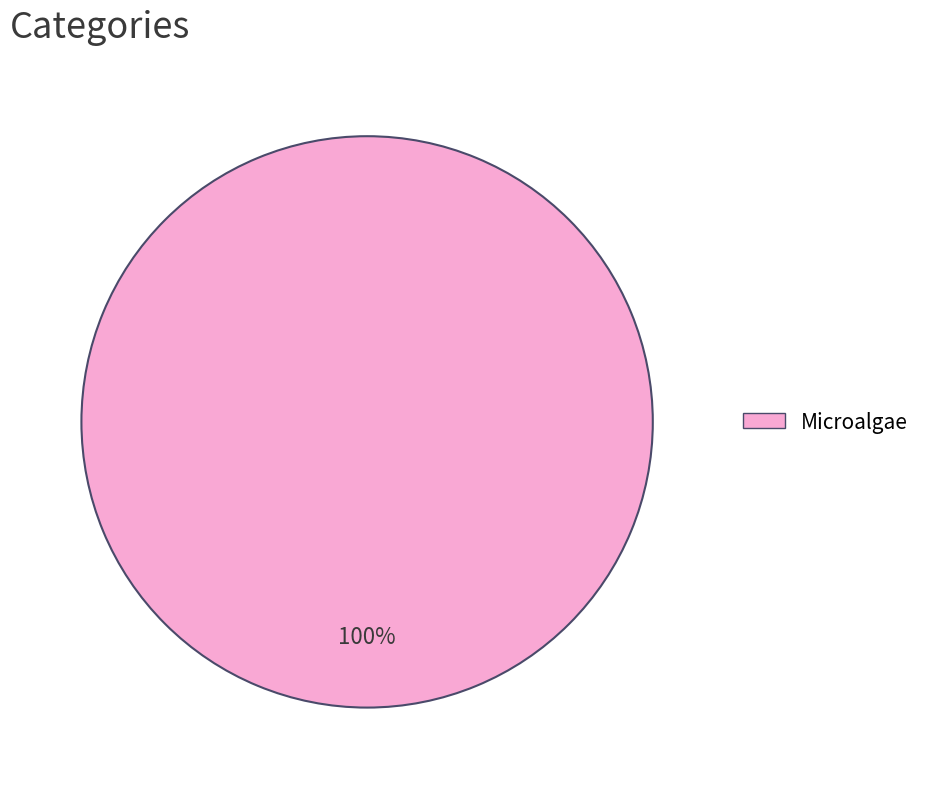

The Microalgae slice represents 94% of the pie. True or false?

False